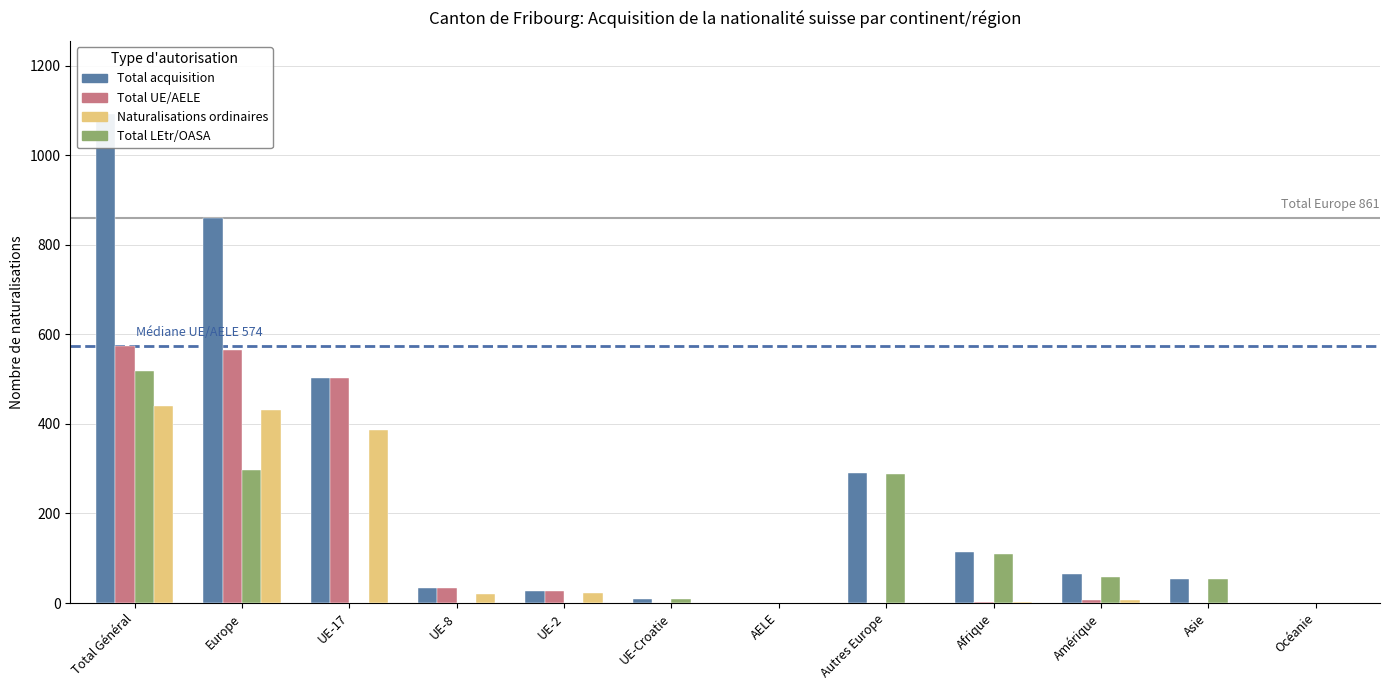

What is the difference between the Total acquisition values at UE-8 and Europe?

828